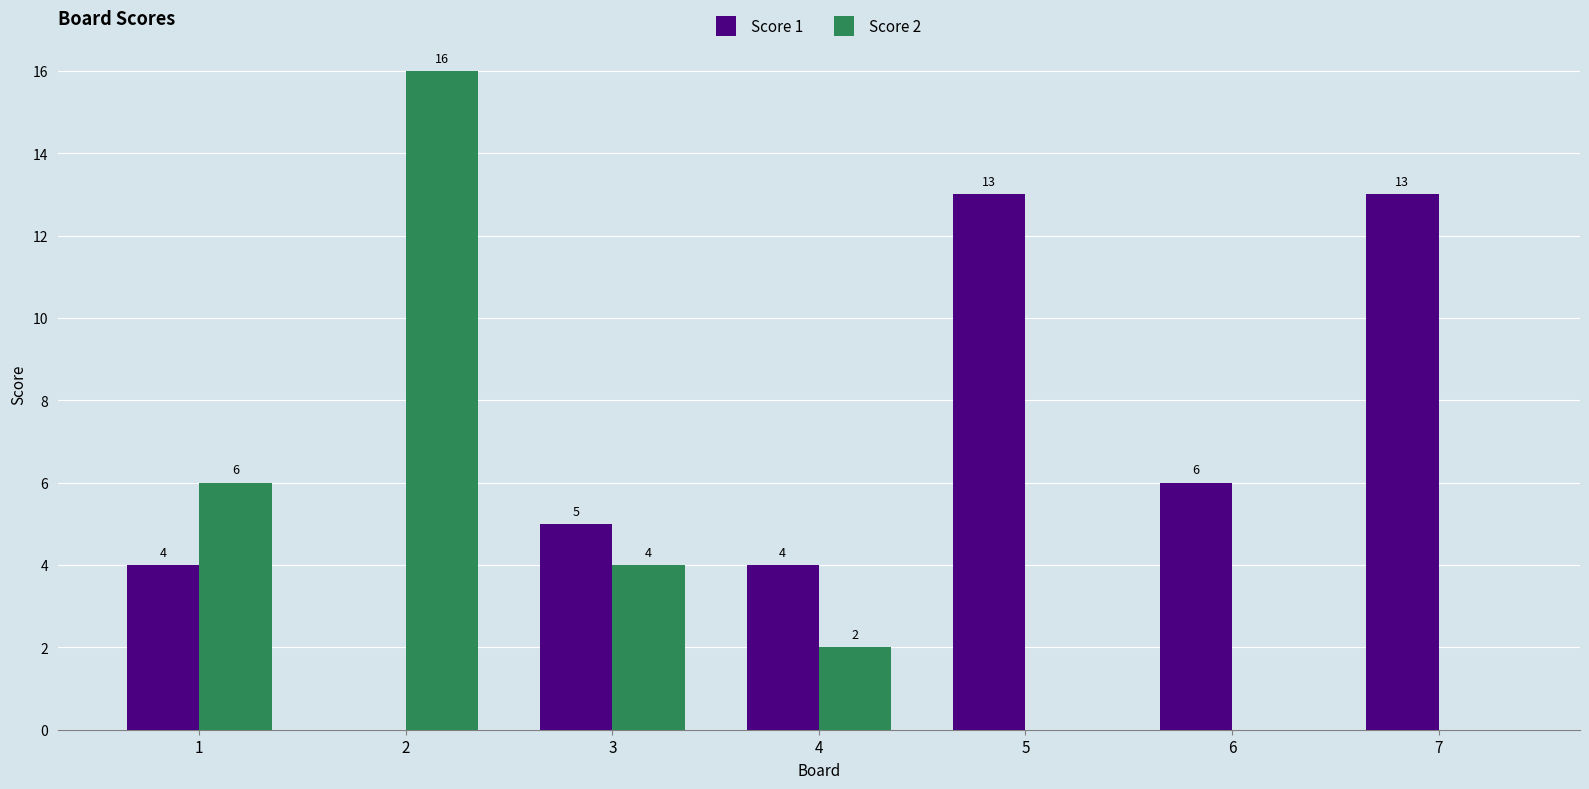

The Score 2 series shows 2 at 1. True or false?

False